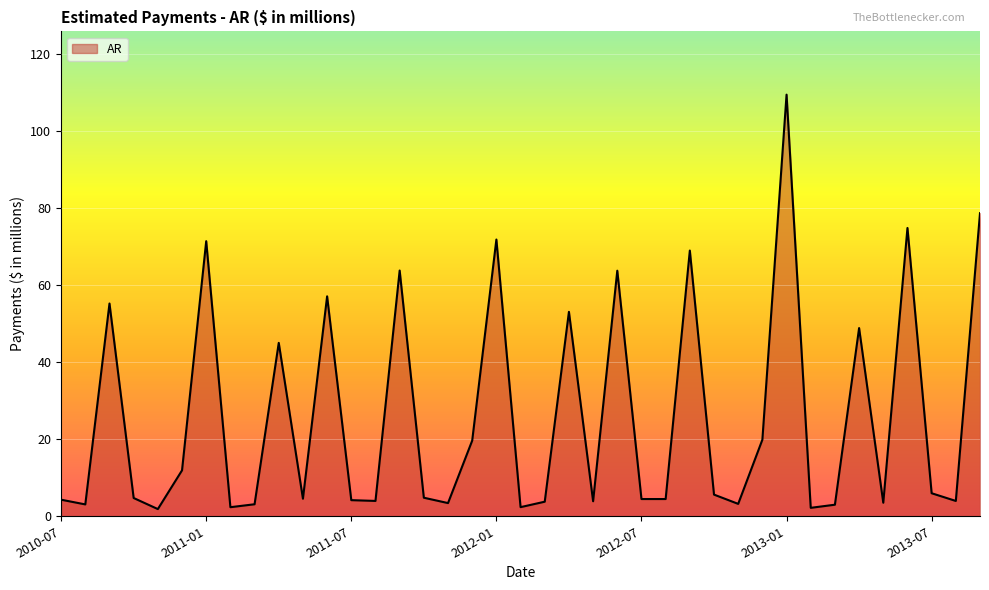

Which label corresponds to the smallest value in the chart?

2010-11